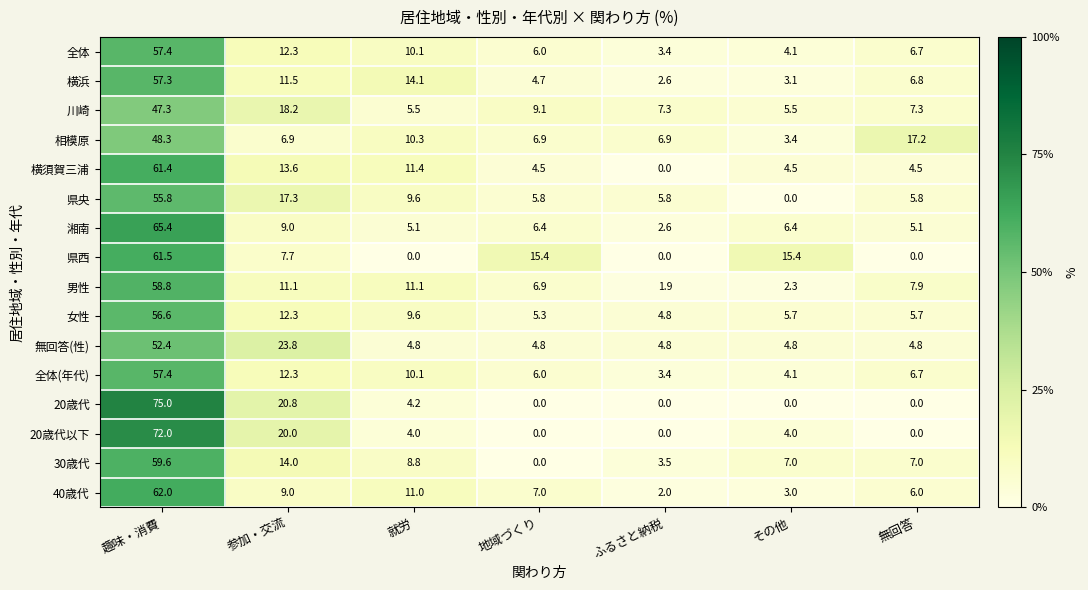

The 湘南 series shows 5.1 at 無回答. True or false?

True